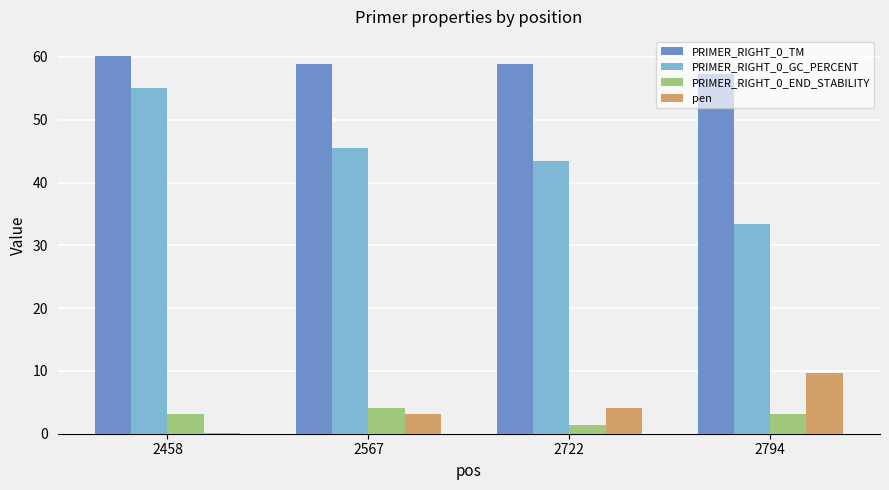

What is the average value of the PRIMER_RIGHT_0_TM series?

58.8